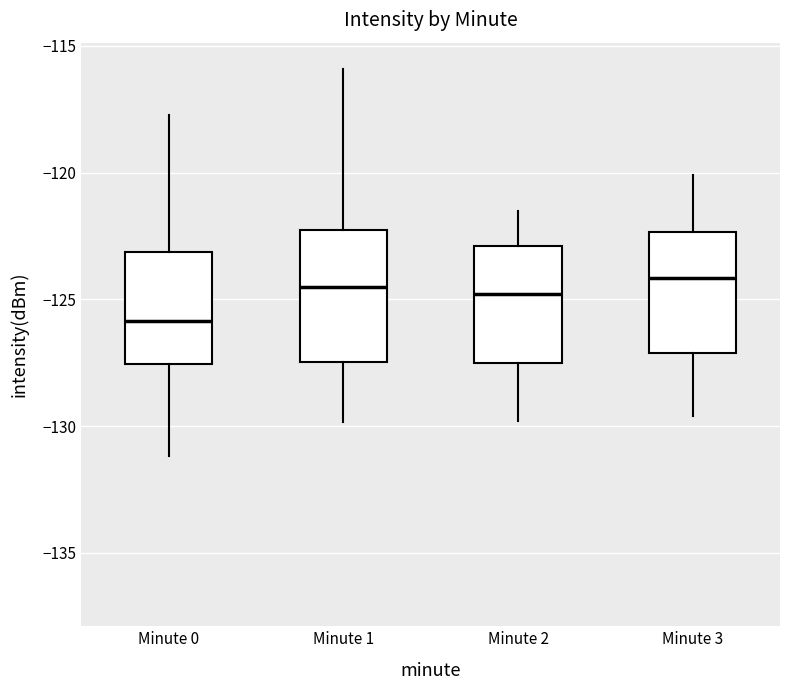

Reading left to right, read every box against the y-axis: the position of its median line, the range the box covers, and the ends of its whiskers. The values are not printed on the chart, so give them approximately, as read against the axis.

Minute 0: median -126.0, box -127.5 to -123.0, whiskers -131.0 to -117.5
Minute 1: median -124.5, box -127.5 to -122.5, whiskers -130.0 to -116.0
Minute 2: median -125.0, box -127.5 to -123.0, whiskers -130.0 to -121.5
Minute 3: median -124.0, box -127.0 to -122.5, whiskers -129.5 to -120.0